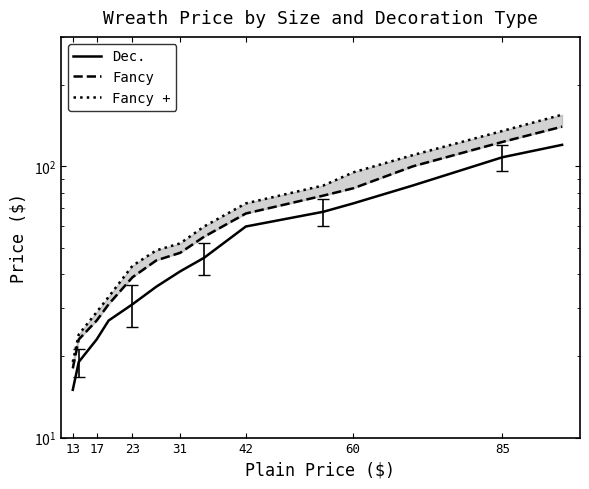

Which series has the largest total across all categories?

Fancy +